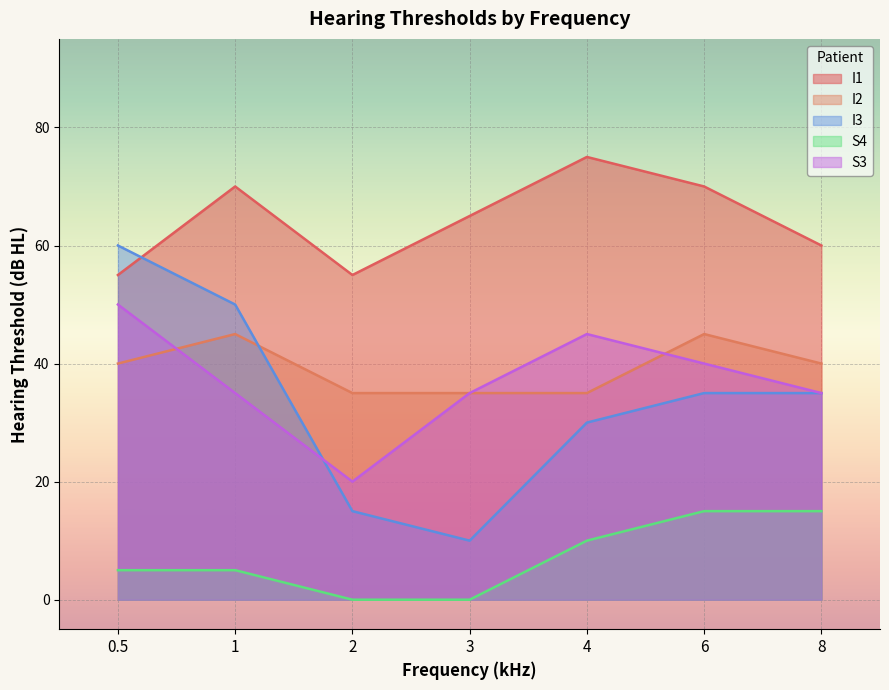

Is the value of I2 at 1 greater than the value of I1 at 2?

No